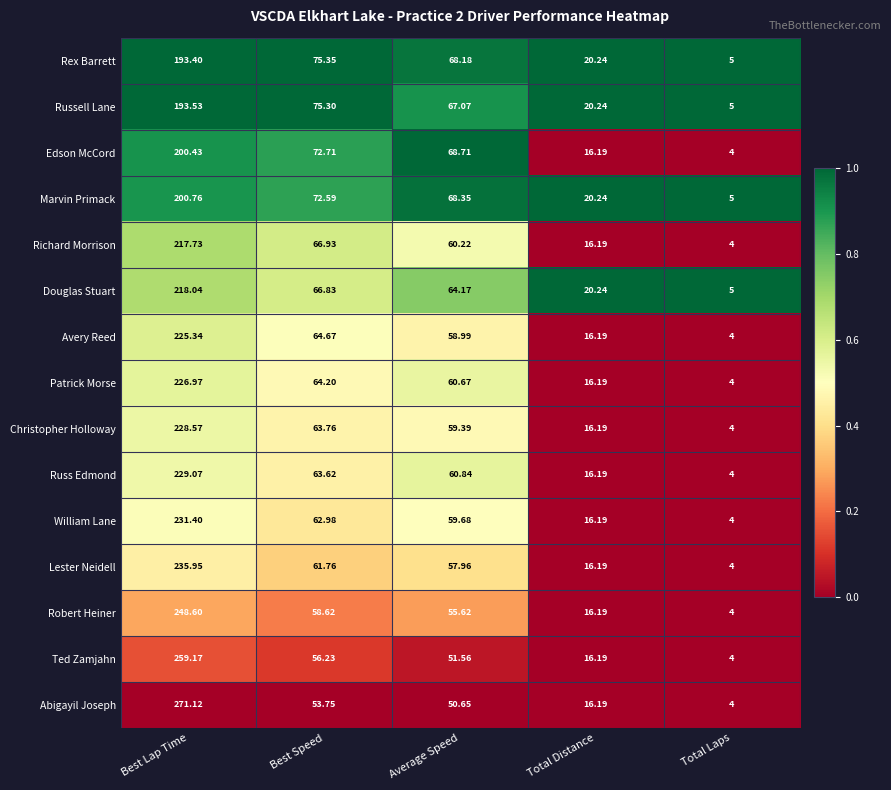

Which series changed the most between Best Lap Time and Best Speed?

Abigayil Joseph